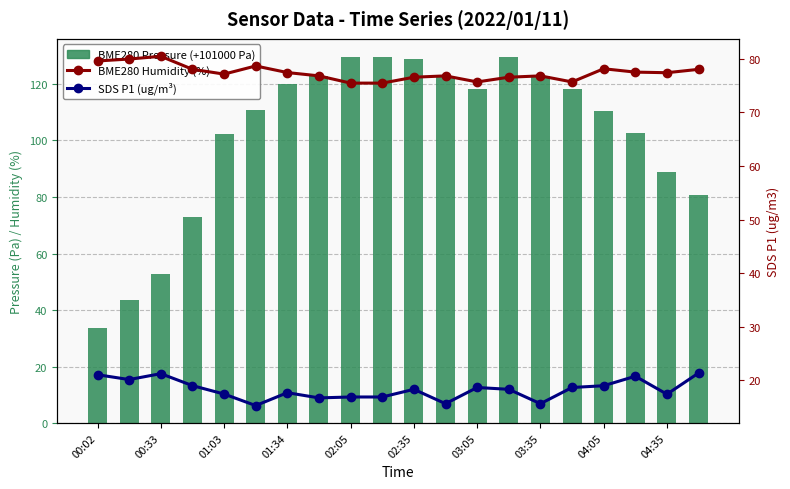

What is the value of the SDS P1 (ug/m³) bar at the 16th from the left?

18.7